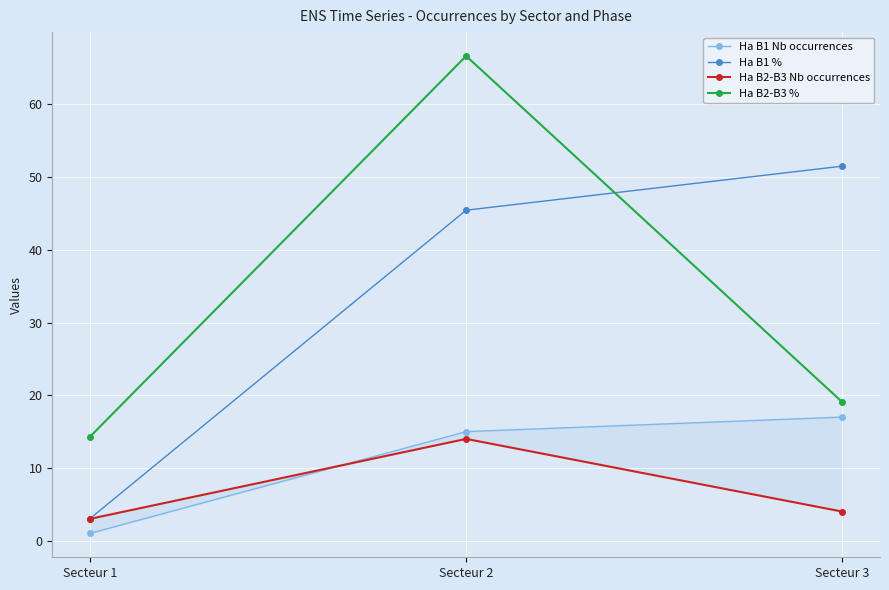

At which label does Ha B2-B3 Nb occurrences first exceed 4?

Secteur 2